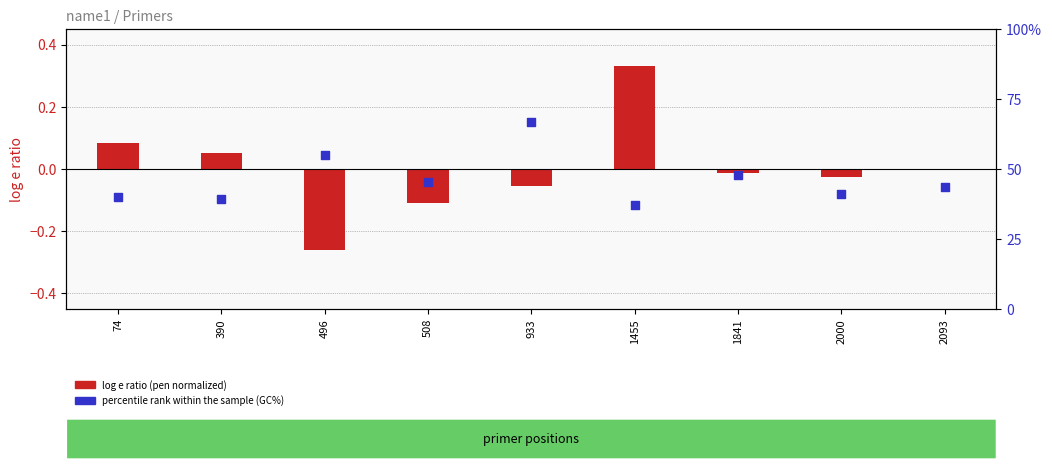

Which series has the widest spread of Y values?

percentile rank within the sample (GC%)